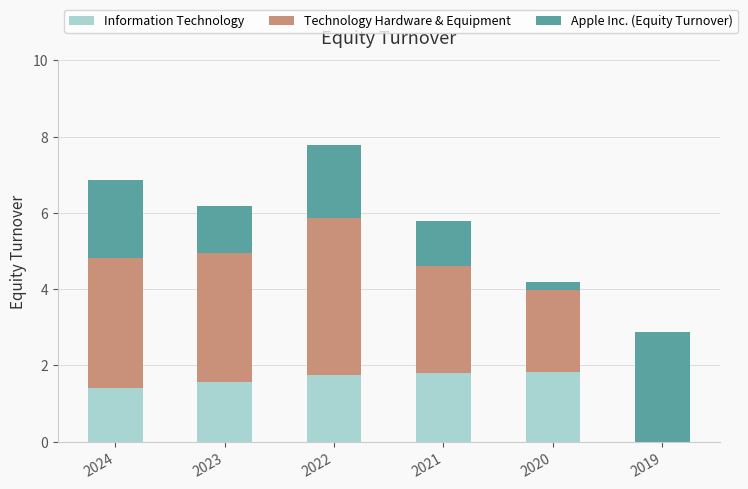

The value of Information Technology at 2020 is 2.6. True or false?

False